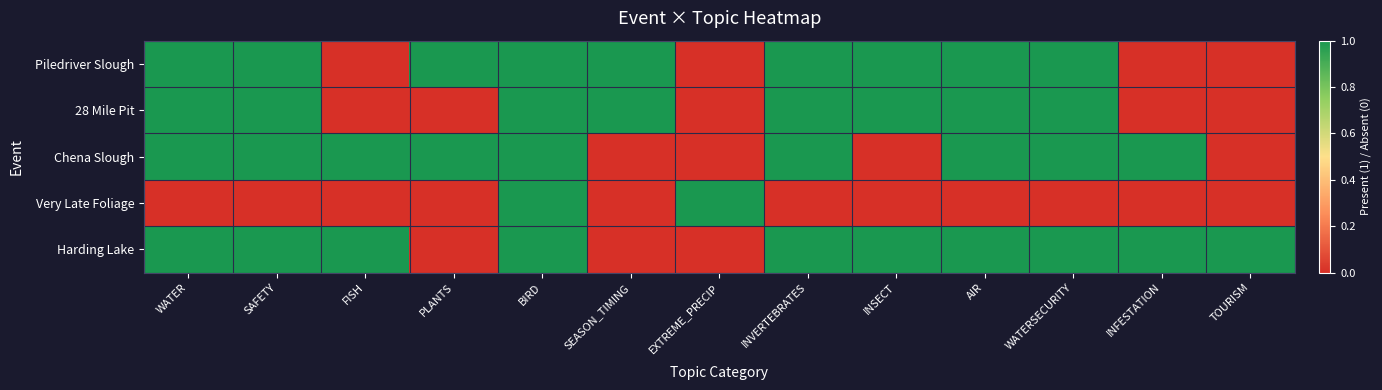

At which category is the sum across all series the highest?

BIRD